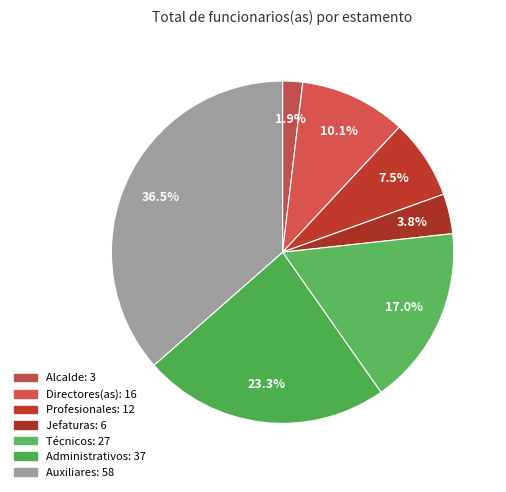

To the nearest percent, what is the average slice percentage?

14%